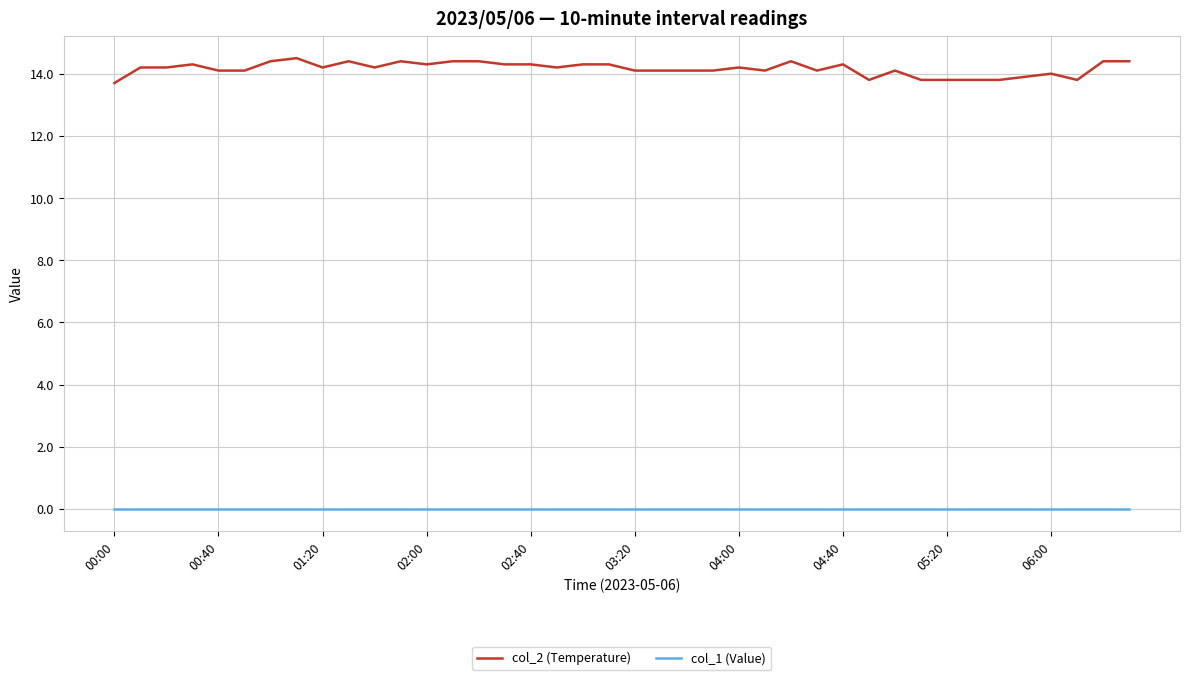

Which series has the widest spread of values?

col_2 (Temperature)